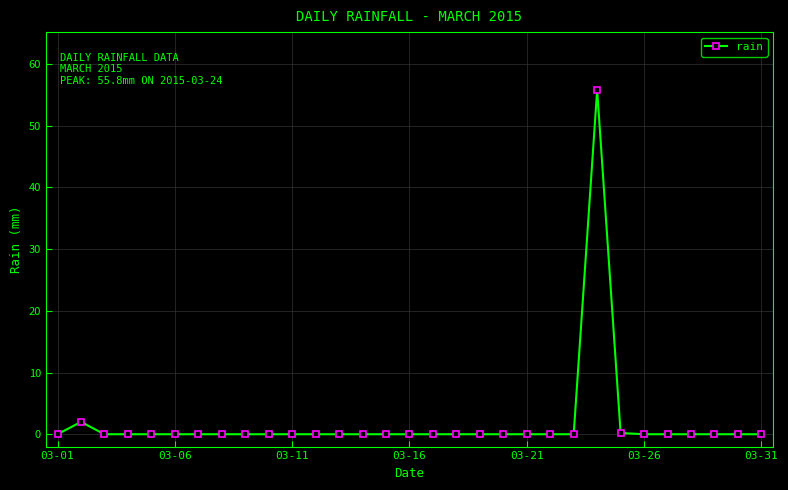

What is the greatest value displayed?

55.8